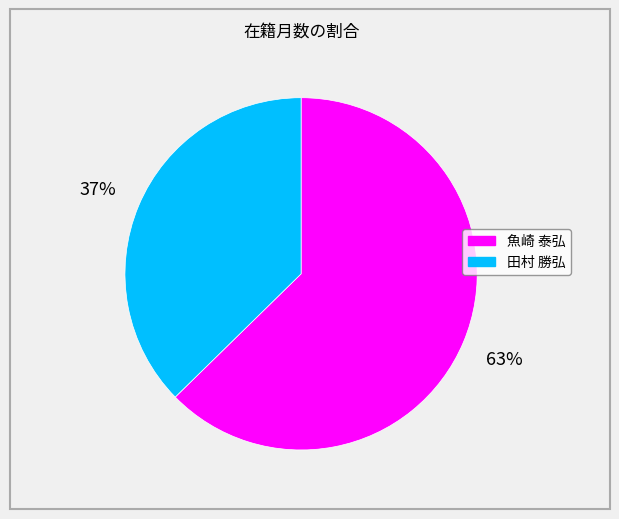

Between 田村 勝弘 and 魚崎 泰弘, which is larger?

魚崎 泰弘